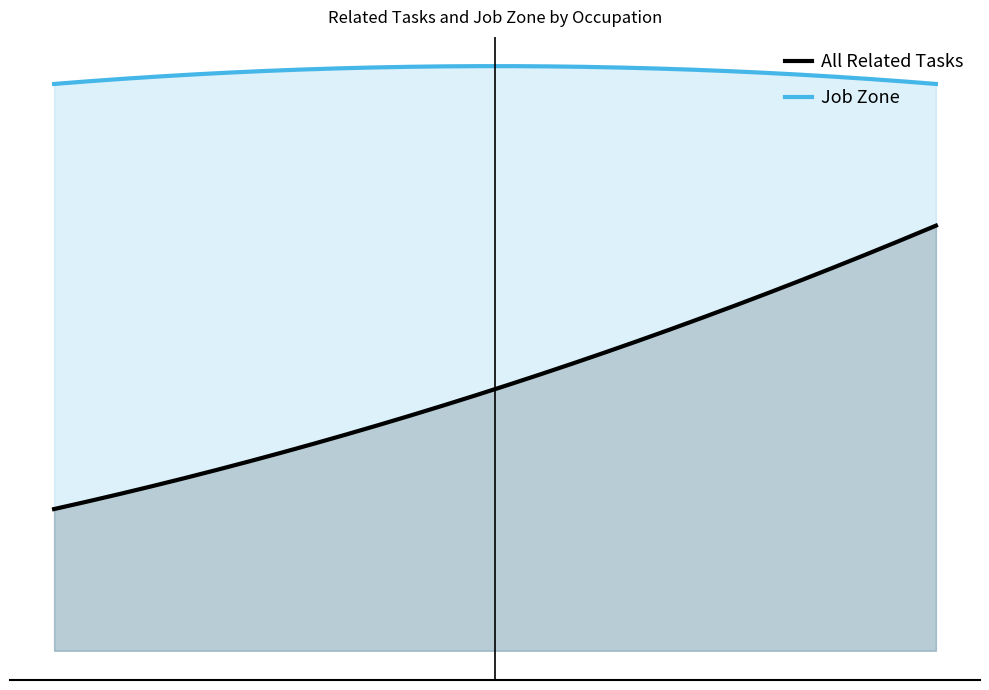

What is the difference between the maximum and minimum values in the All Related Tasks series?

2